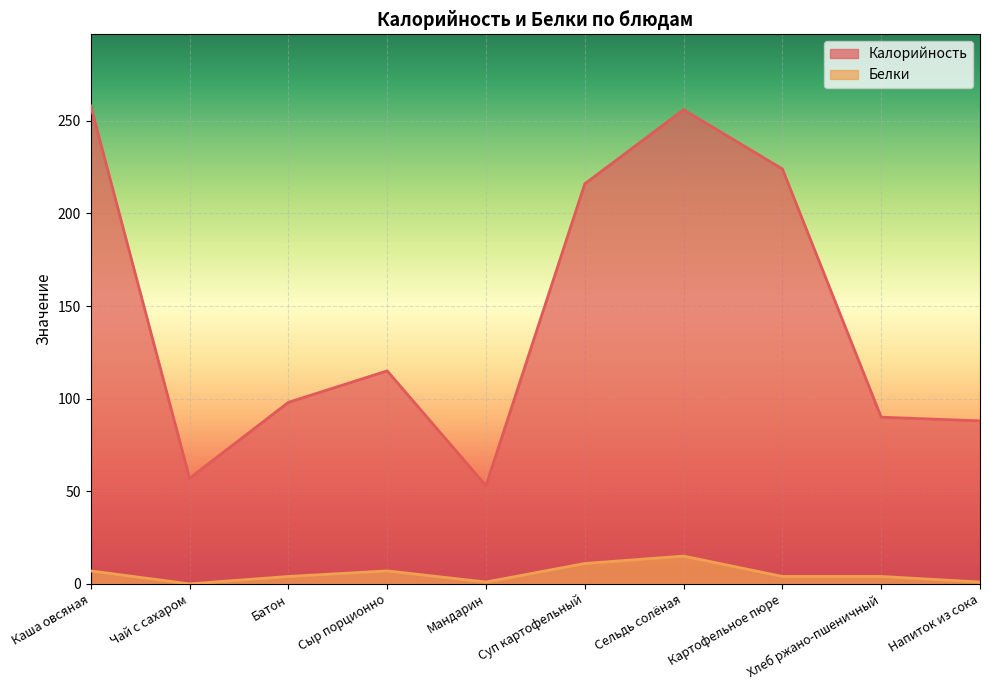

True or false: Калорийность has more than 2 points higher than both neighbors.

False